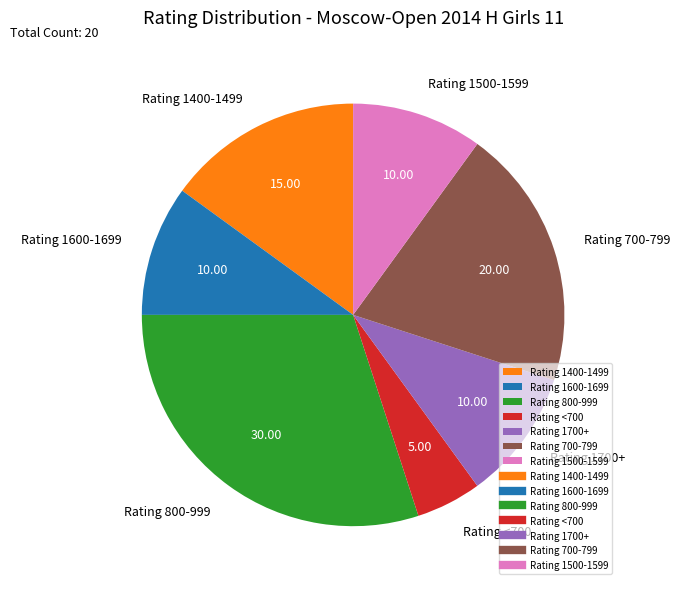

What is the ratio of the value at Rating 800-999 to the value at Rating 1500-1599?

3.0